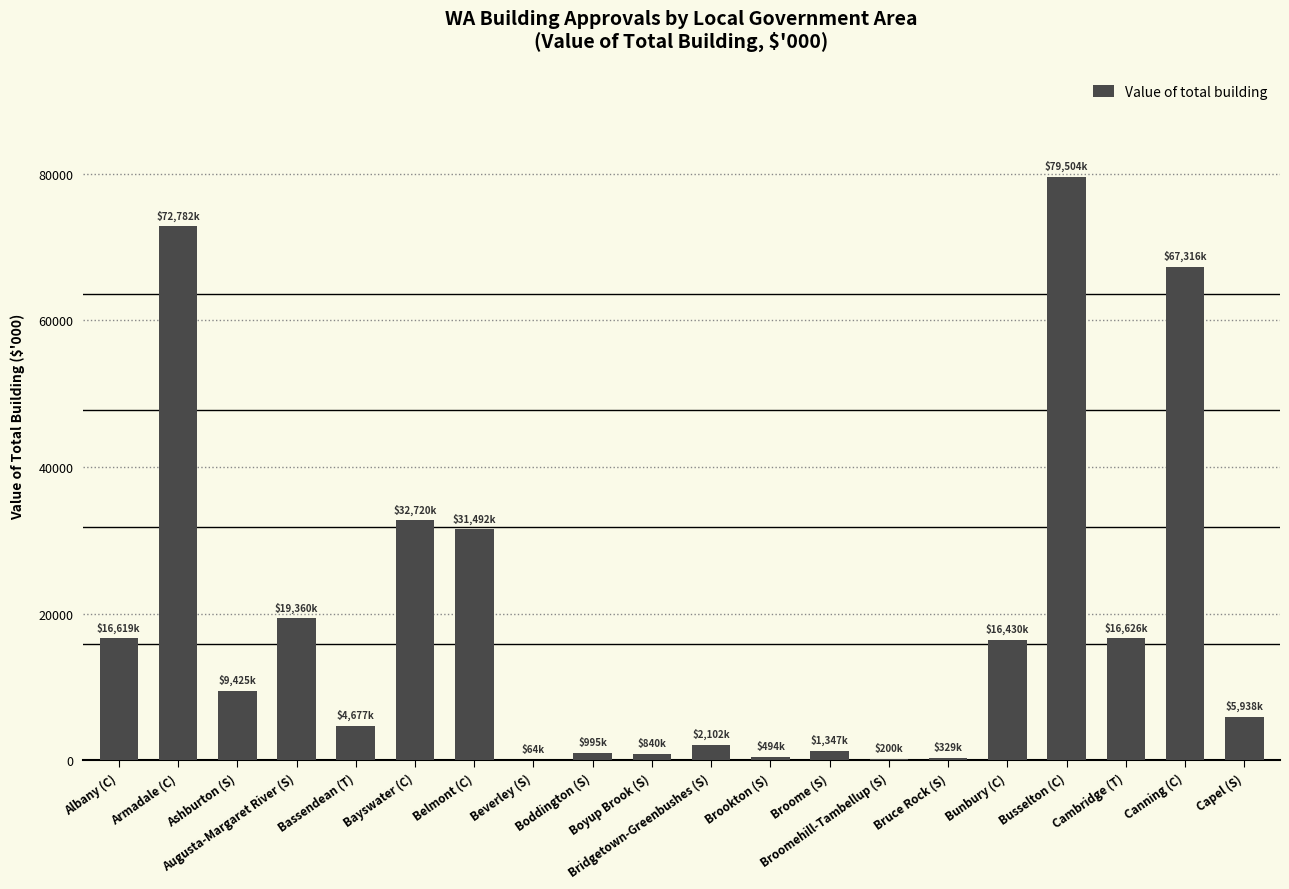

What is the greatest value displayed?

79504.0